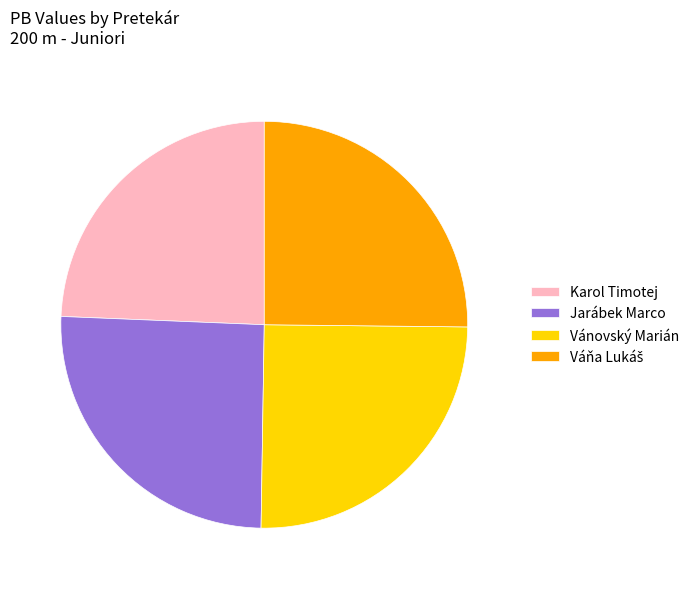

Is Karol Timotej the majority of the pie?

No